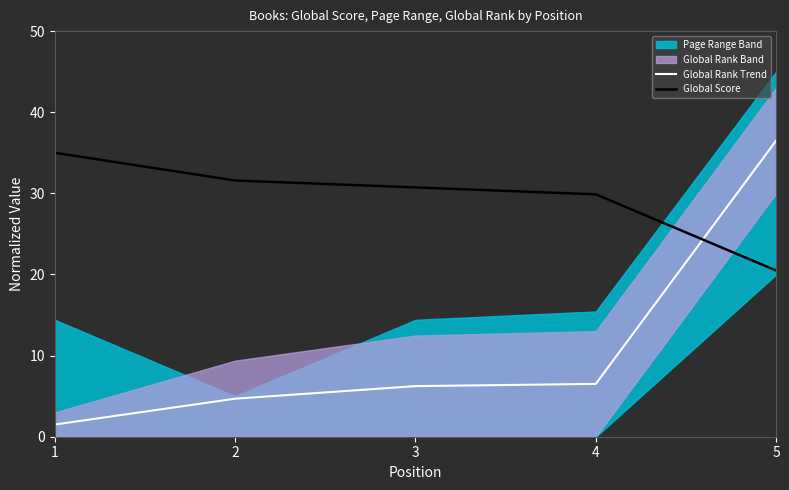

Which category has the highest value in the Global Rank Trend series?

5